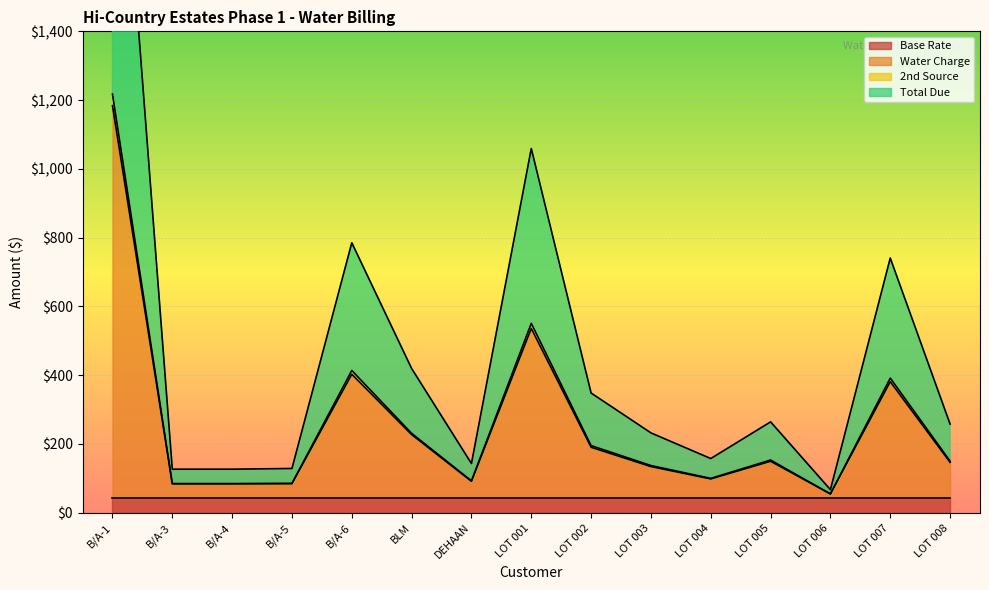

The 2nd Source series shows 54.6 at LOT 006. True or false?

True